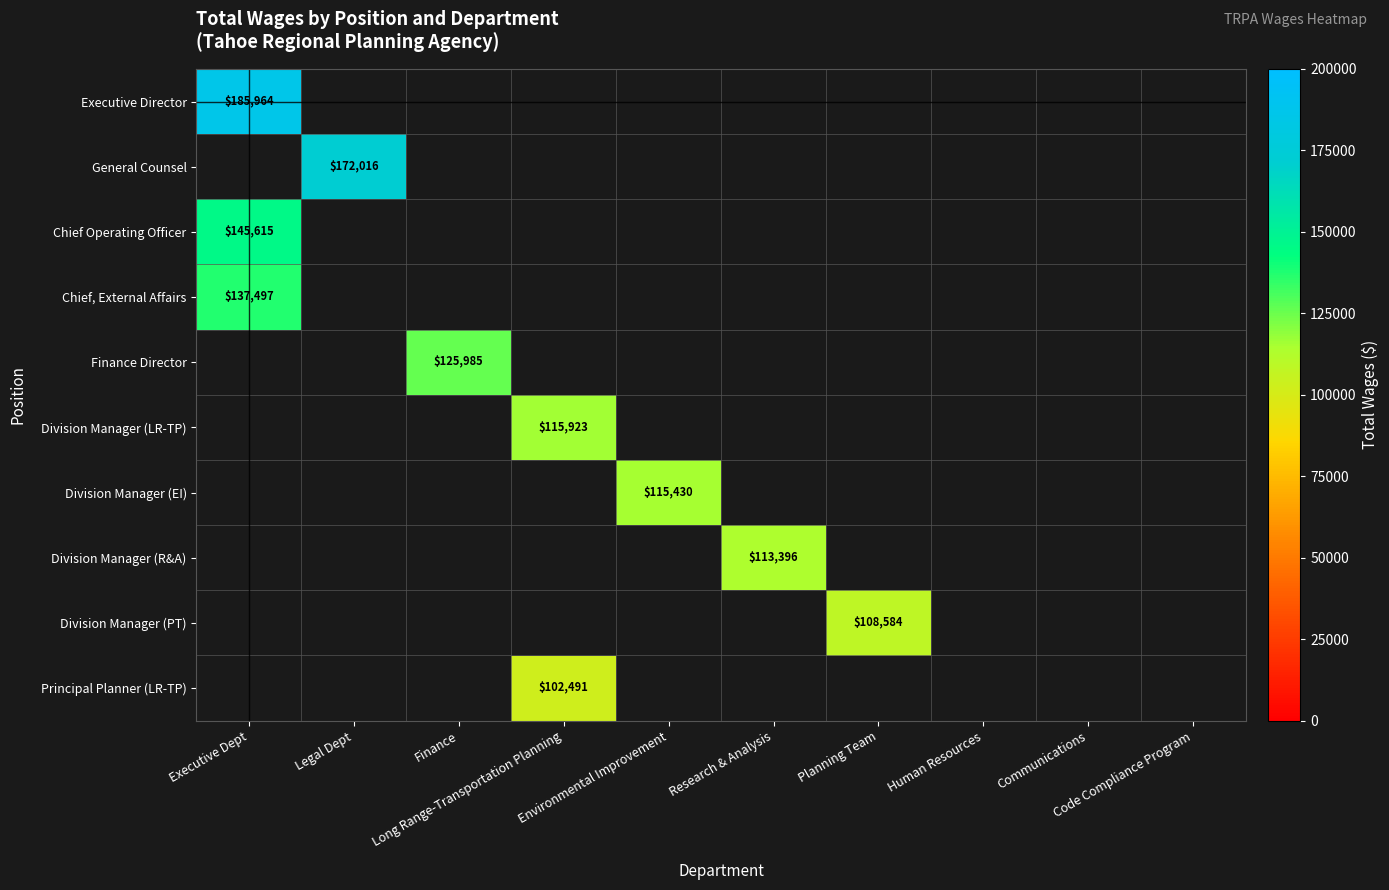

Is the value of Principal Planner (LR-TP) at Communications greater than the value of General Counsel at Research & Analysis?

No